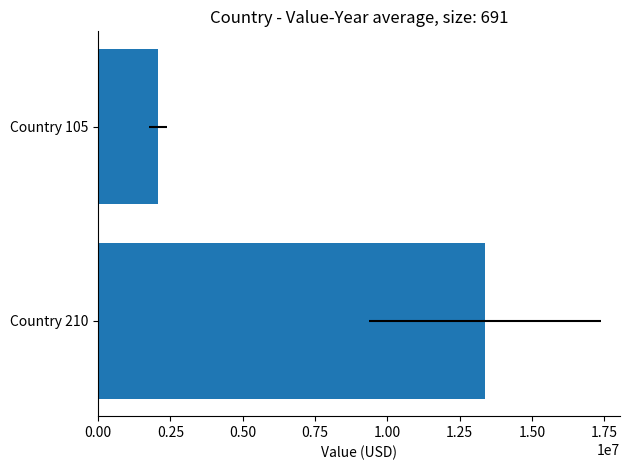

True or false: the data shows 2065987 at Country 105.

True